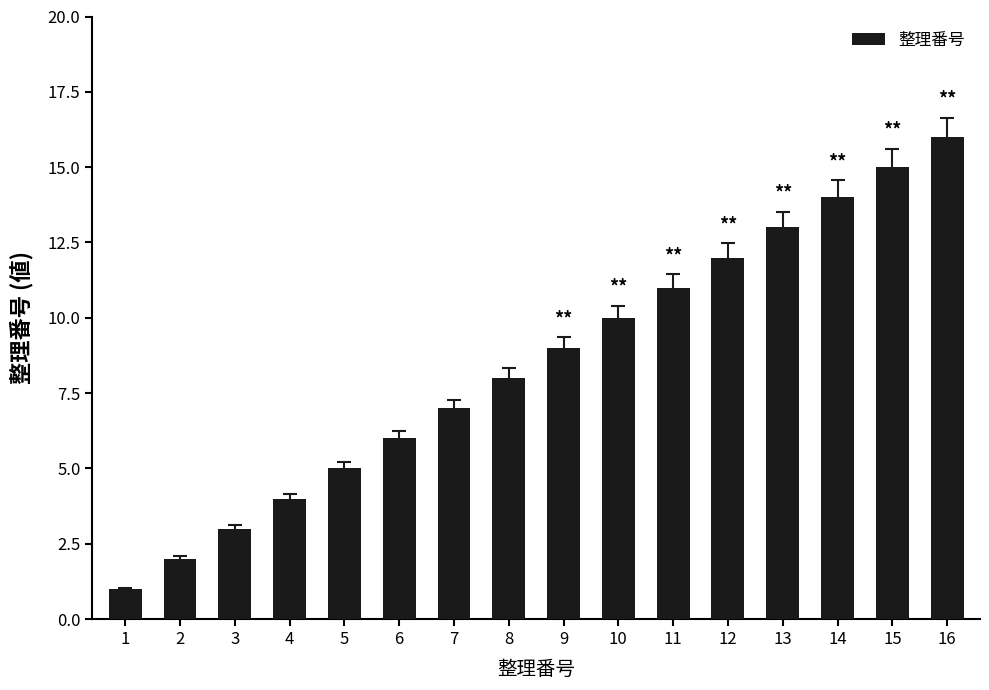

Reading left to right, extract all data points from this chart.

1	2	3	4	5	6	7	8	9	10	11	12	13	14	15	16